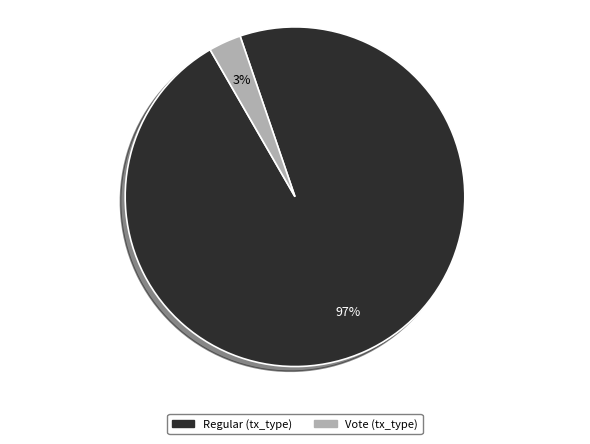

What is the largest slice in the pie chart?

Regular (tx_type)